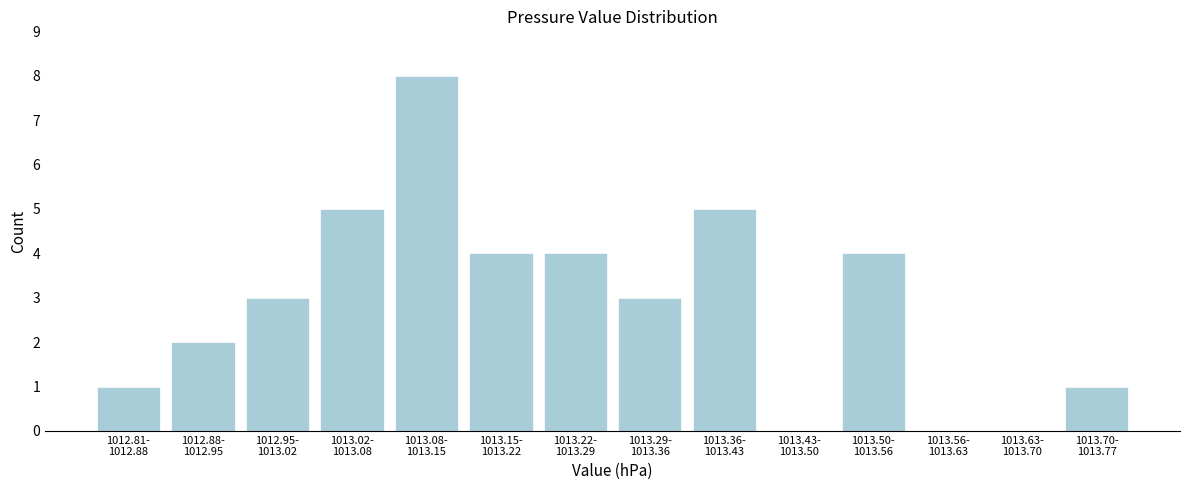

What is the maximum value shown in the chart?

8